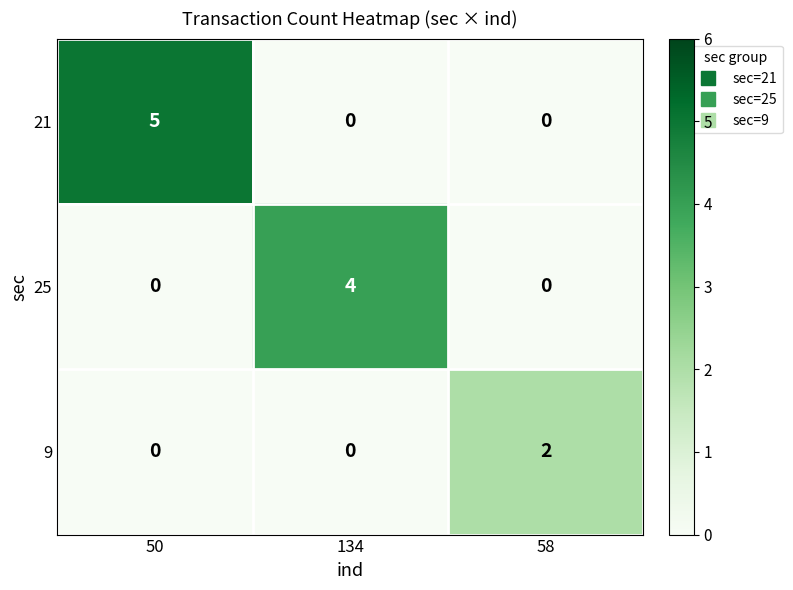

Which series changed the most between 50 and 134?

21